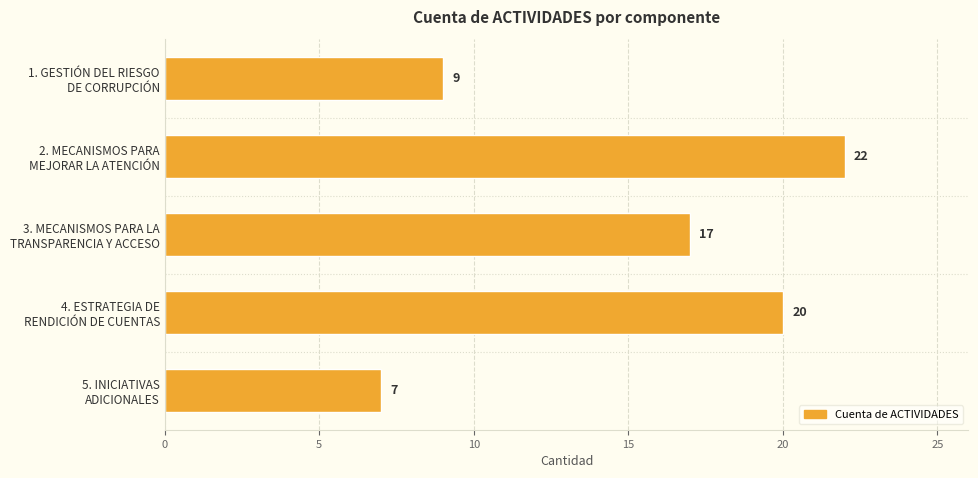

Reading top to bottom, transcribe all the data shown in this chart.

9	22	17	20	7